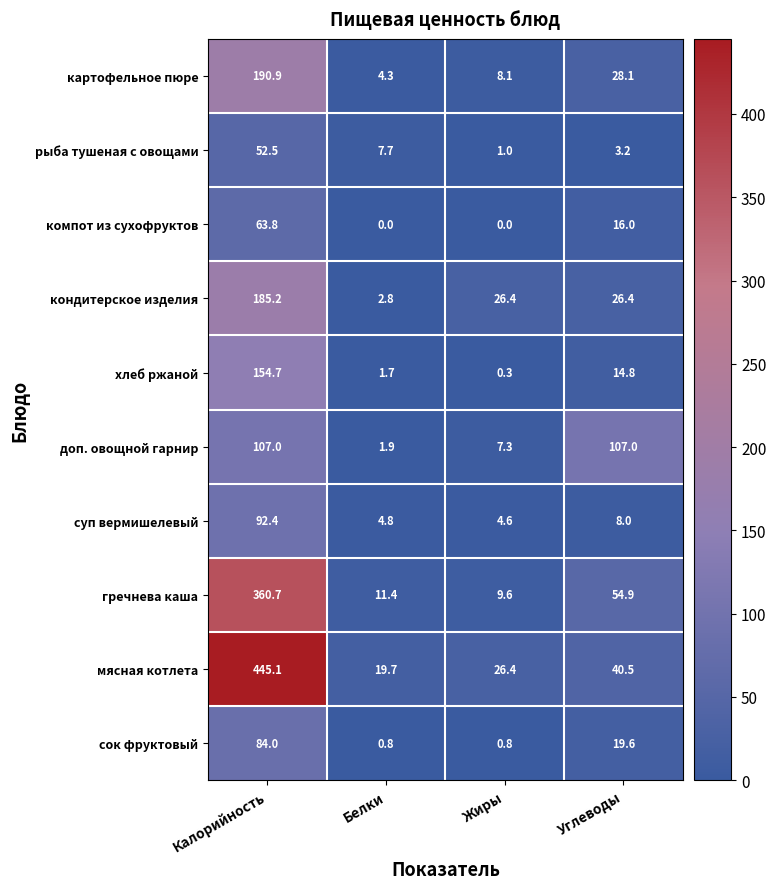

At which label does компот из сухофруктов first exceed 16?

Калорийность